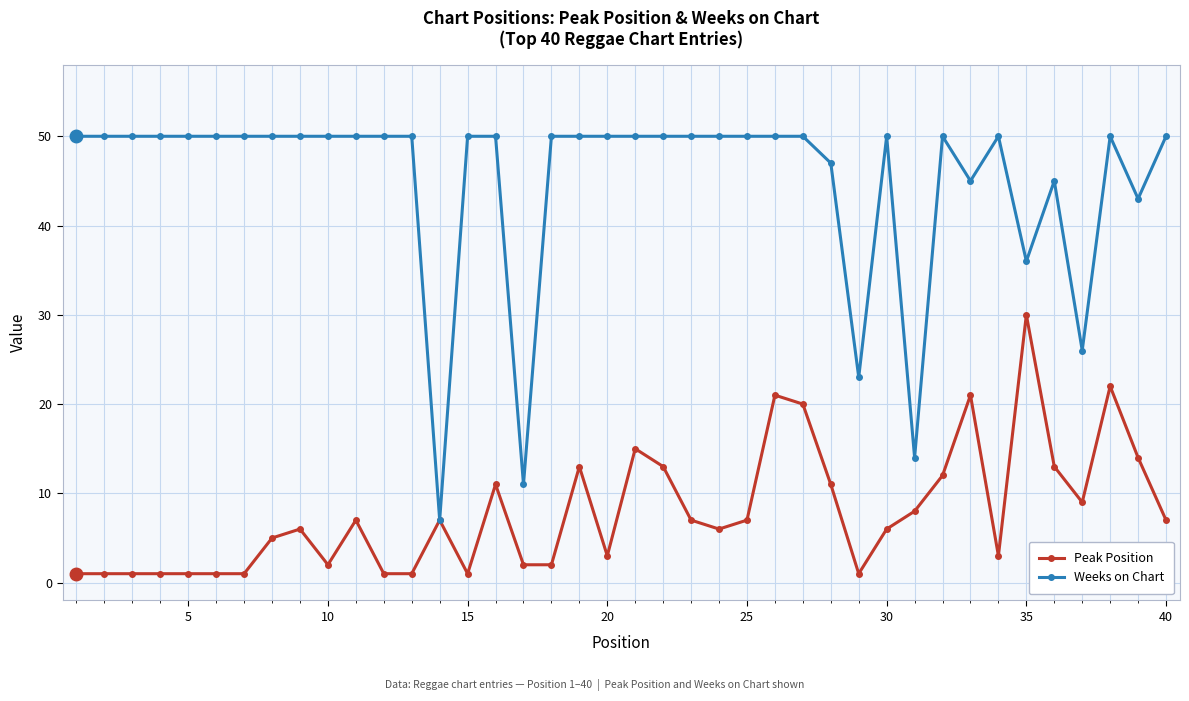

Reading right to left, what are all the values shown in this chart?

Peak Position: 7	14	22	9	13	30	3	21	12	8	6	1	11	20	21	7	6	7	13	15	3	13	2	2	11	1	7	1	1	7	2	6	5	1	1	1	1	1	1	1
Weeks on Chart: 50	43	50	26	45	36	50	45	50	14	50	23	47	50	50	50	50	50	50	50	50	50	50	11	50	50	7	50	50	50	50	50	50	50	50	50	50	50	50	50